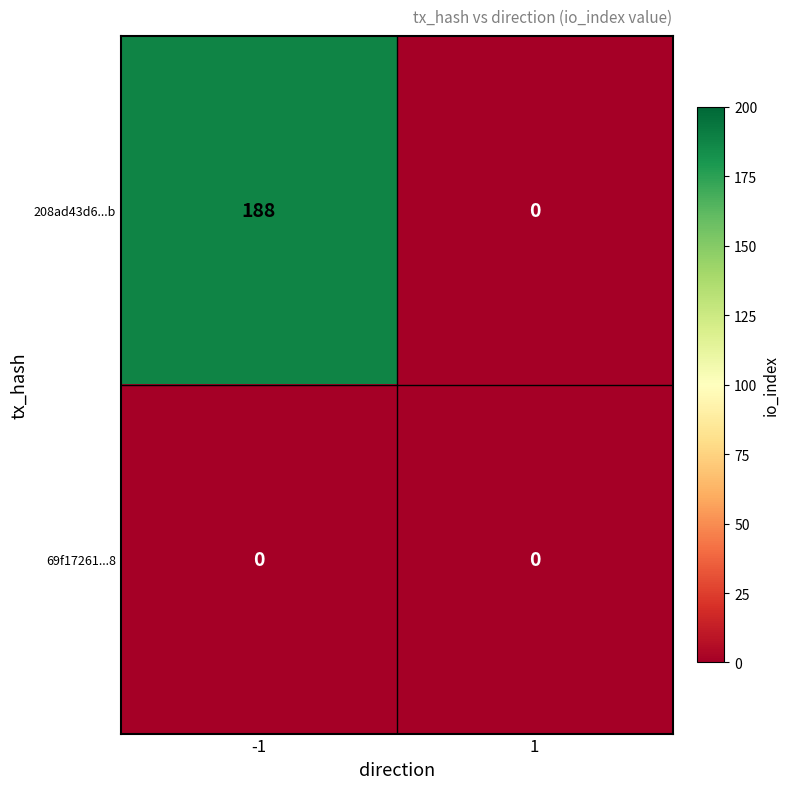

Reading right to left, list all the values displayed in this chart.

208ad43d6...b: 1=0	-1=188
69f17261...8: 1=0	-1=0